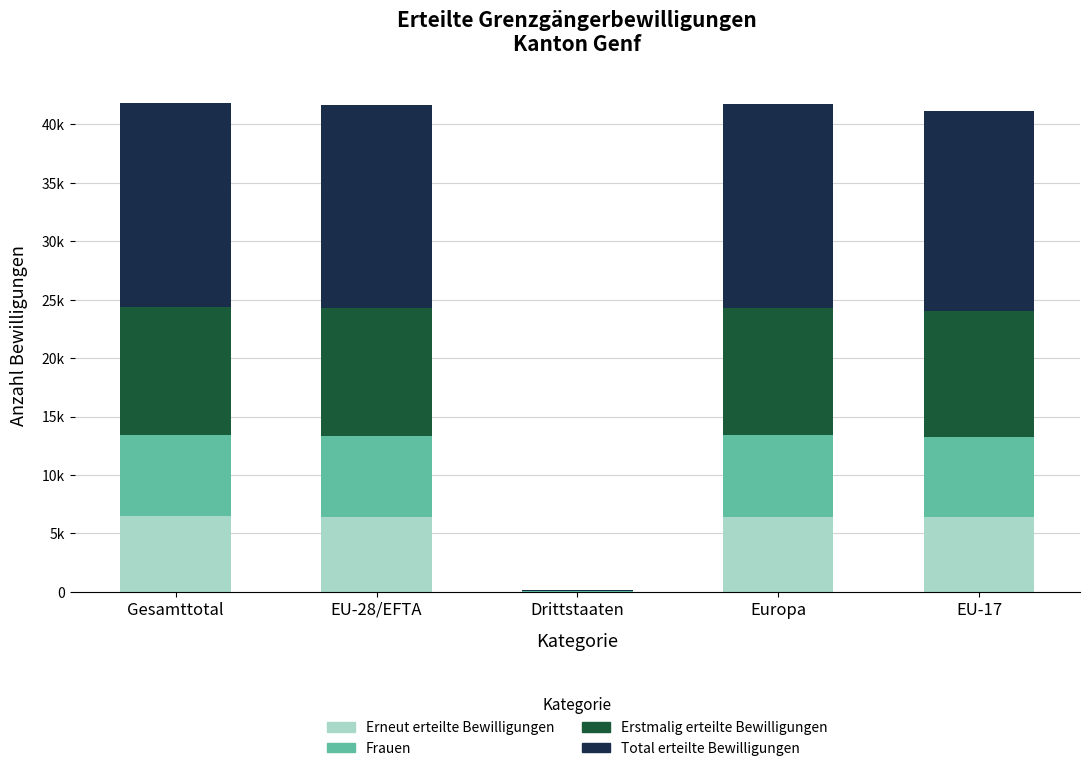

Does the chart contain stacked bars?

Yes